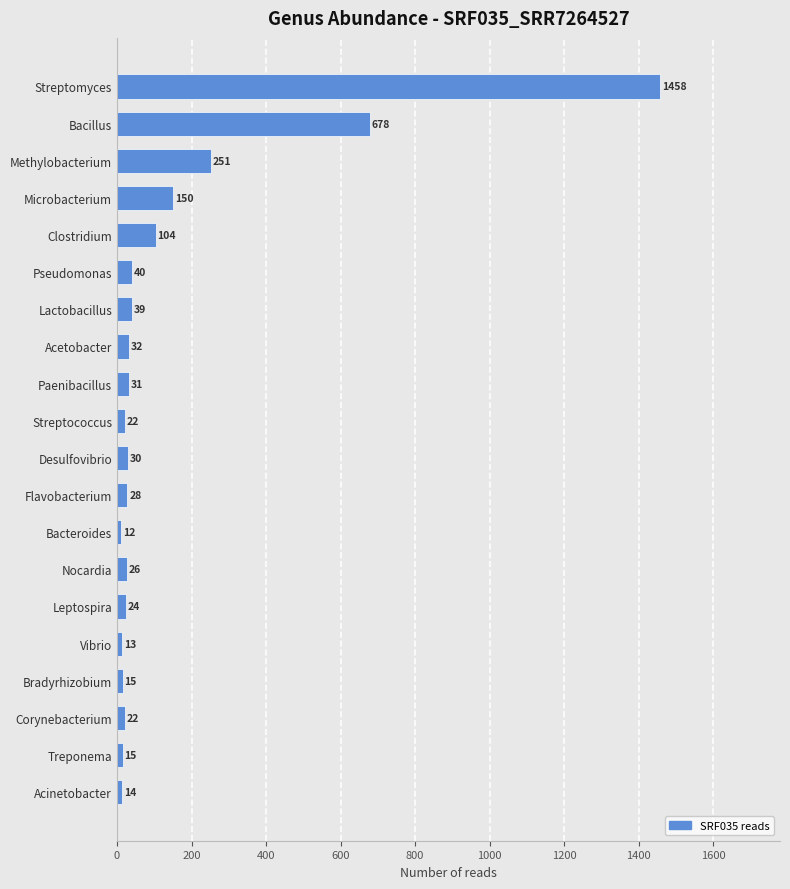

Reading top to bottom, transcribe all the data shown in this chart.

1458	678	251	150	104	40	39	32	31	22	30	28	12	26	24	13	15	22	15	14